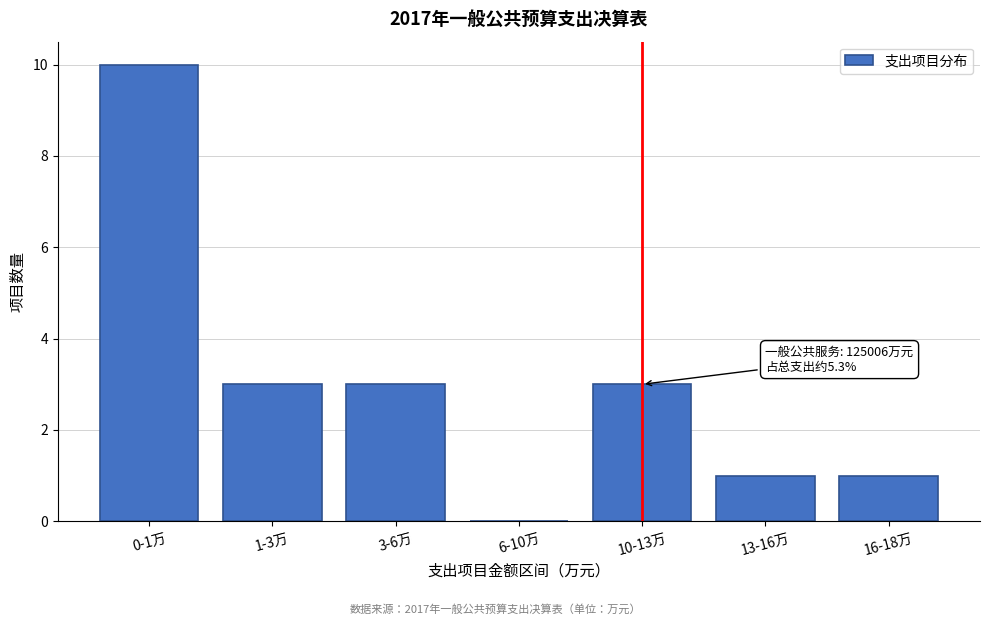

Reading left to right, transcribe all the data shown in this chart.

0-1万=10	1-3万=3	3-6万=3	6-10万=0	10-13万=3	13-16万=1	16-18万=1